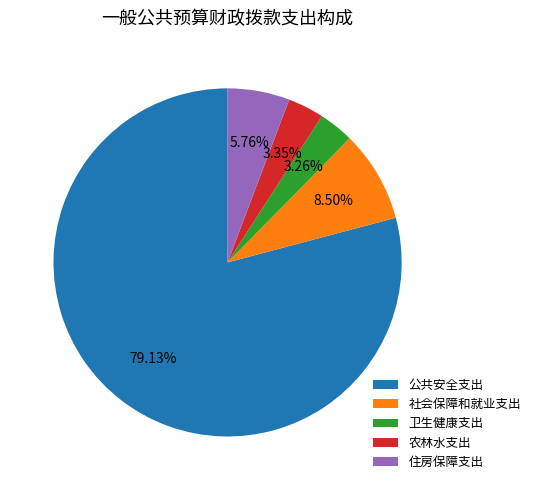

How many slices are in this pie chart?

5